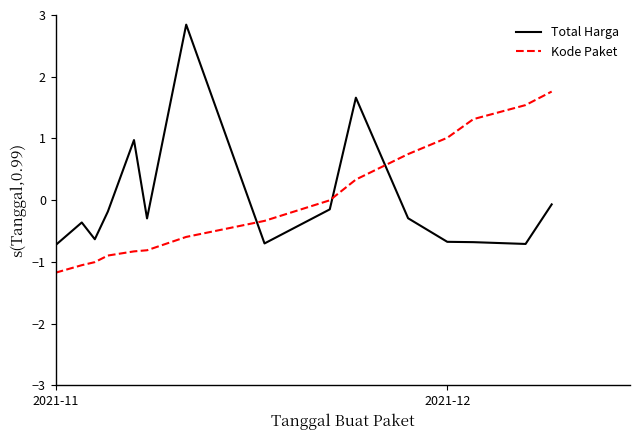

What is the smallest value displayed?

-1.2